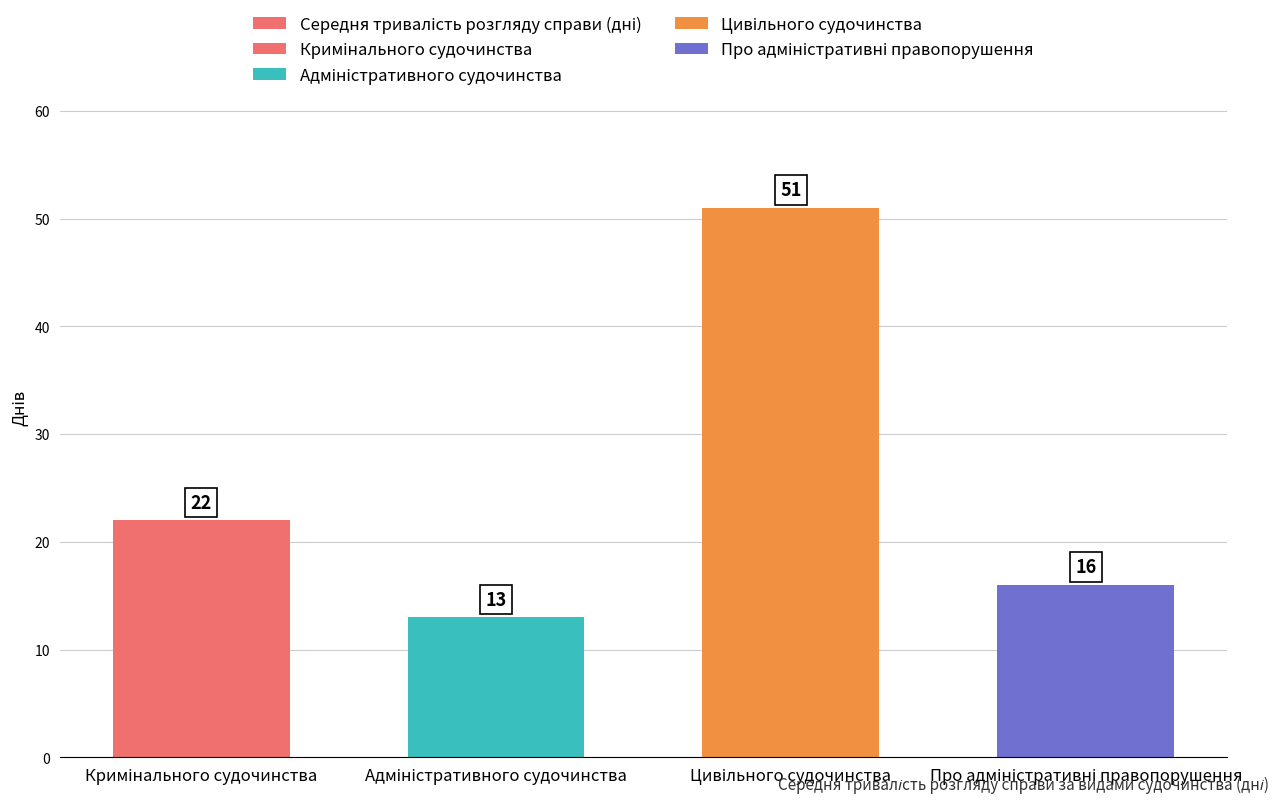

What is the difference between the values at Кримінального судочинства and Адміністративного судочинства?

9